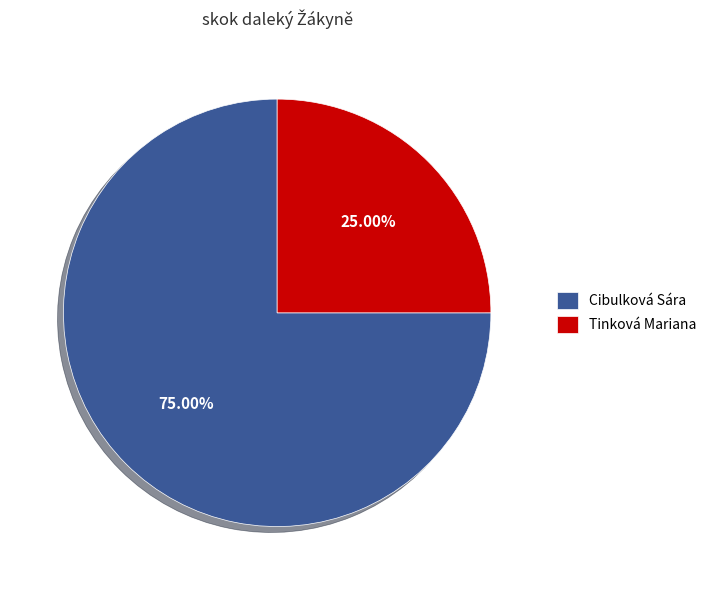

What percentage do Cibulková Sára and Tinková Mariana together represent?

100.0%